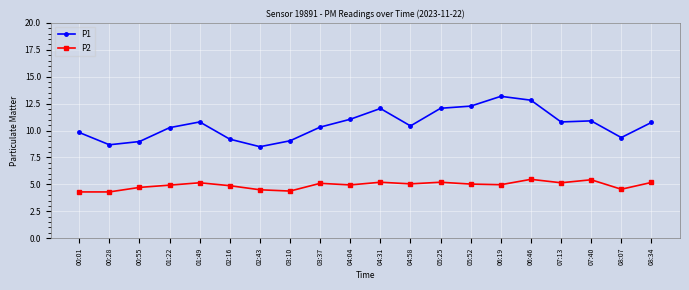

Which series has the largest total across all categories?

P1